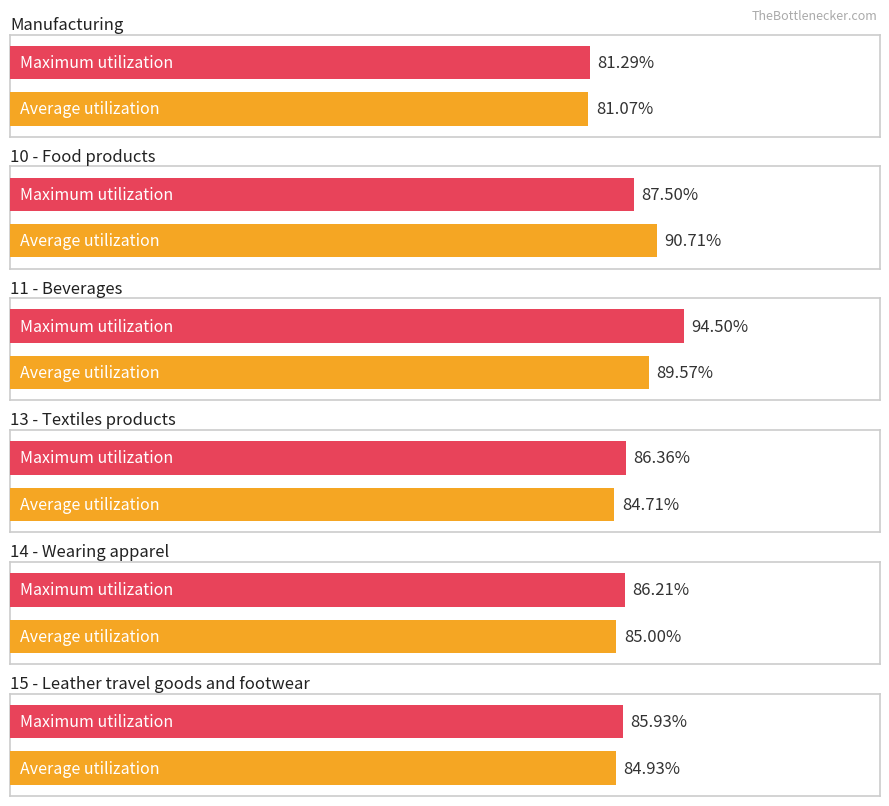

True or false: Maximum utilization has a value of 198.8 at 13 - Textiles products.

False